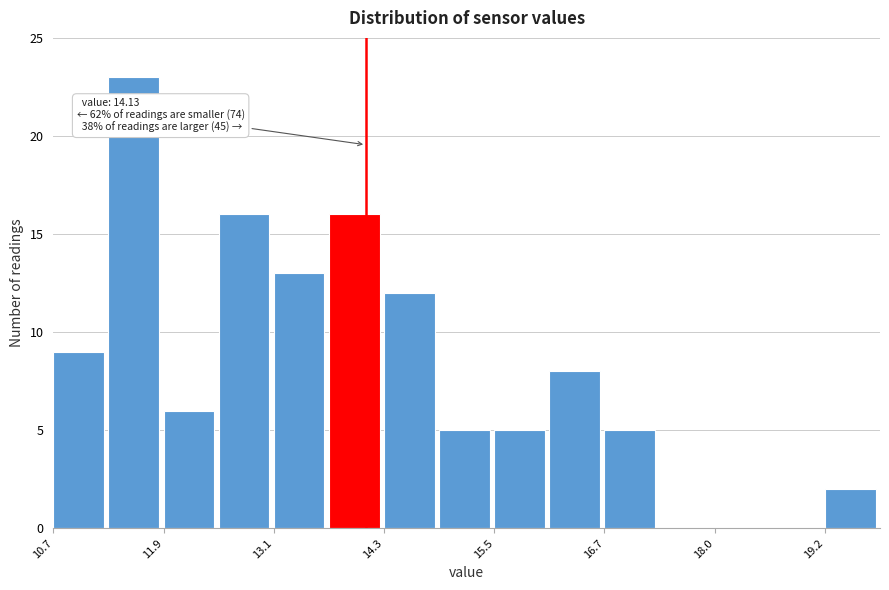

Read against the x-axis, roughly where is the centre of the tallest bar?

11.6